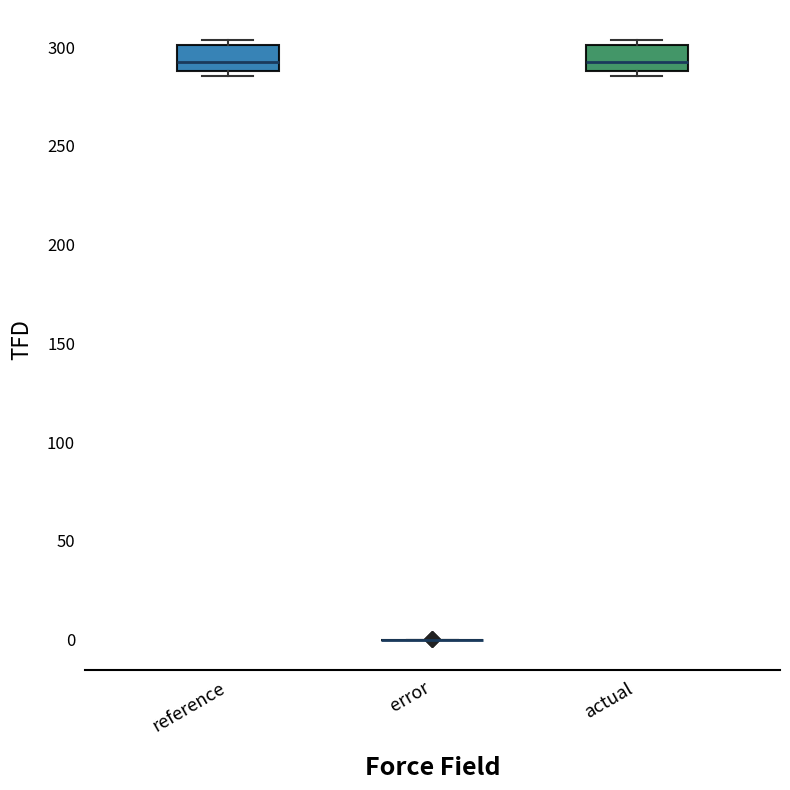

Reading left to right, read every box against the y-axis: the position of its median line, the range the box covers, and the ends of its whiskers. The values are not printed on the chart, so give them approximately, as read against the axis.

reference: median 295, box 290 to 300, whiskers 285 to 305
error: box collapsed to a line at 0, whiskers 0 to 0
actual: median 290 (just above the box's lower edge), box 290 to 300, whiskers 285 to 305